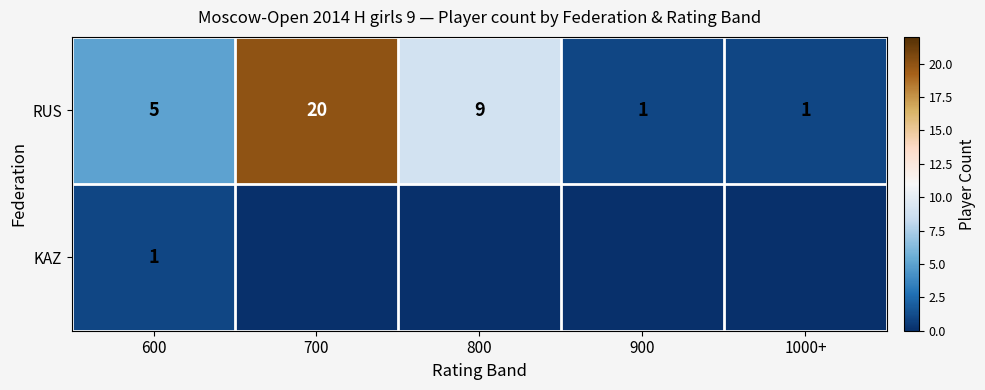

What is the sum of the RUS values at 600 and 900?

6